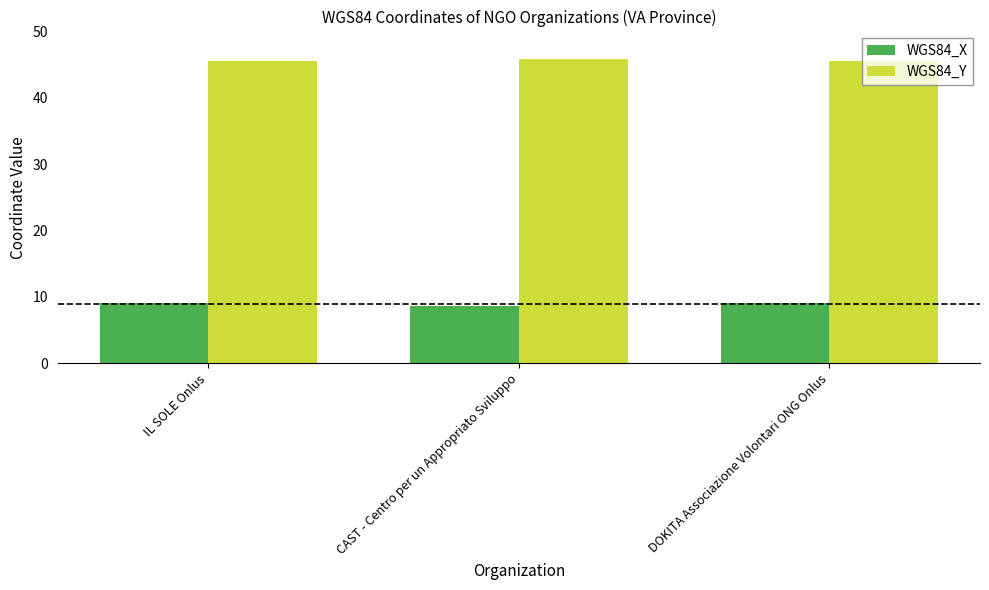

What is the label of the 1st bar from the right?

DOKITA Associazione Volontari ONG Onlus